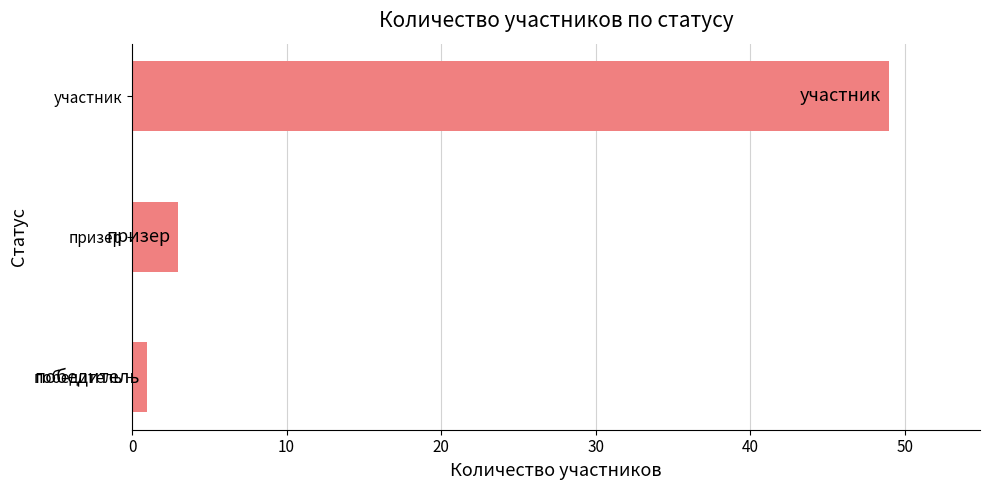

What is the sum of all values?

53